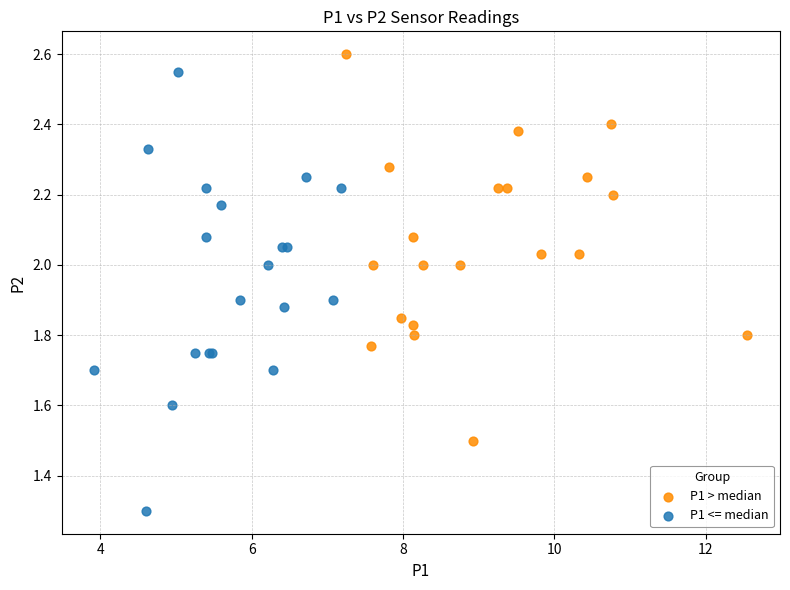

Which series contains the highest Y value?

P1 > median